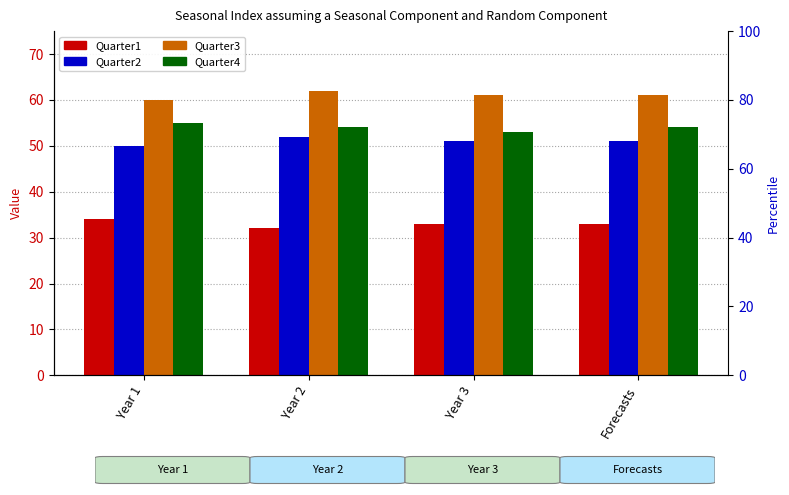

What is the difference between the Quarter4 values at Year 3 and Year 2?

1